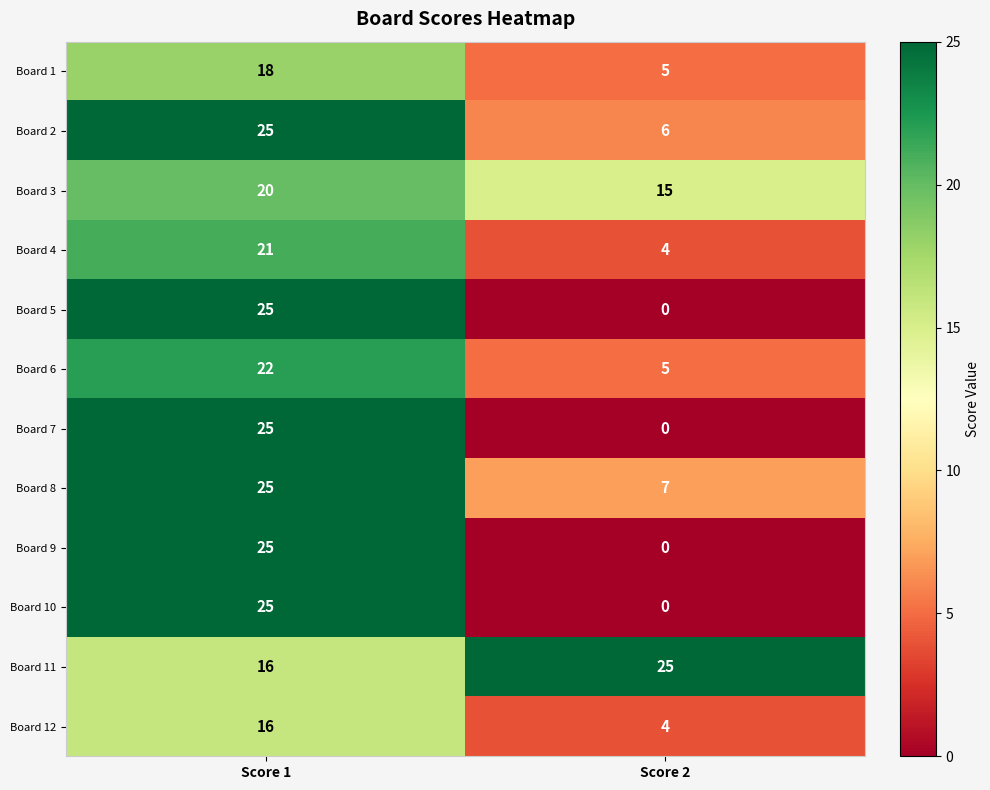

Rank the categories by Board 7 value from highest to lowest.

Score 1, Score 2